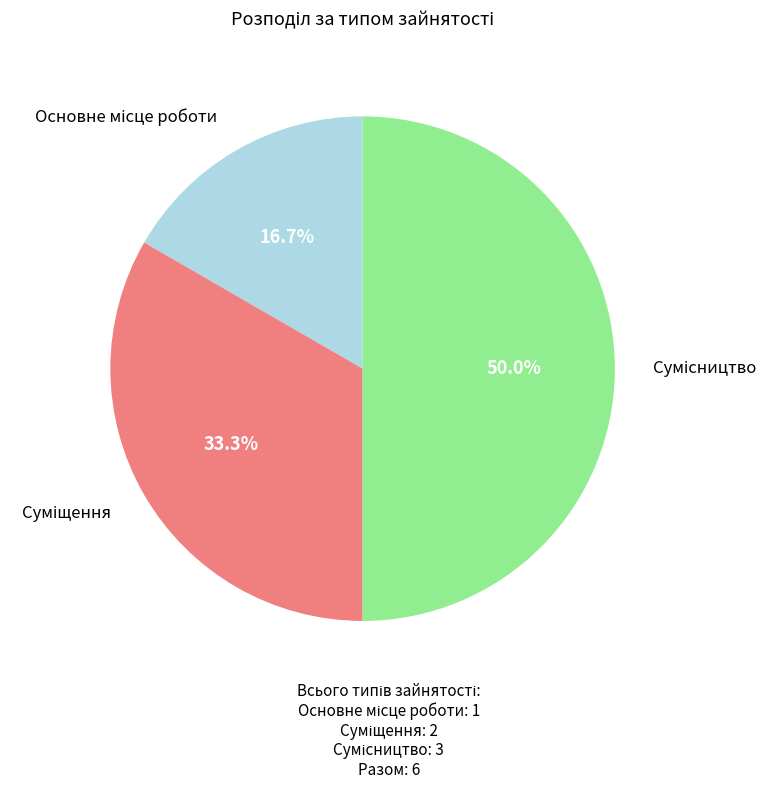

Between Суміщення and Основне місце роботи, which is larger?

Суміщення